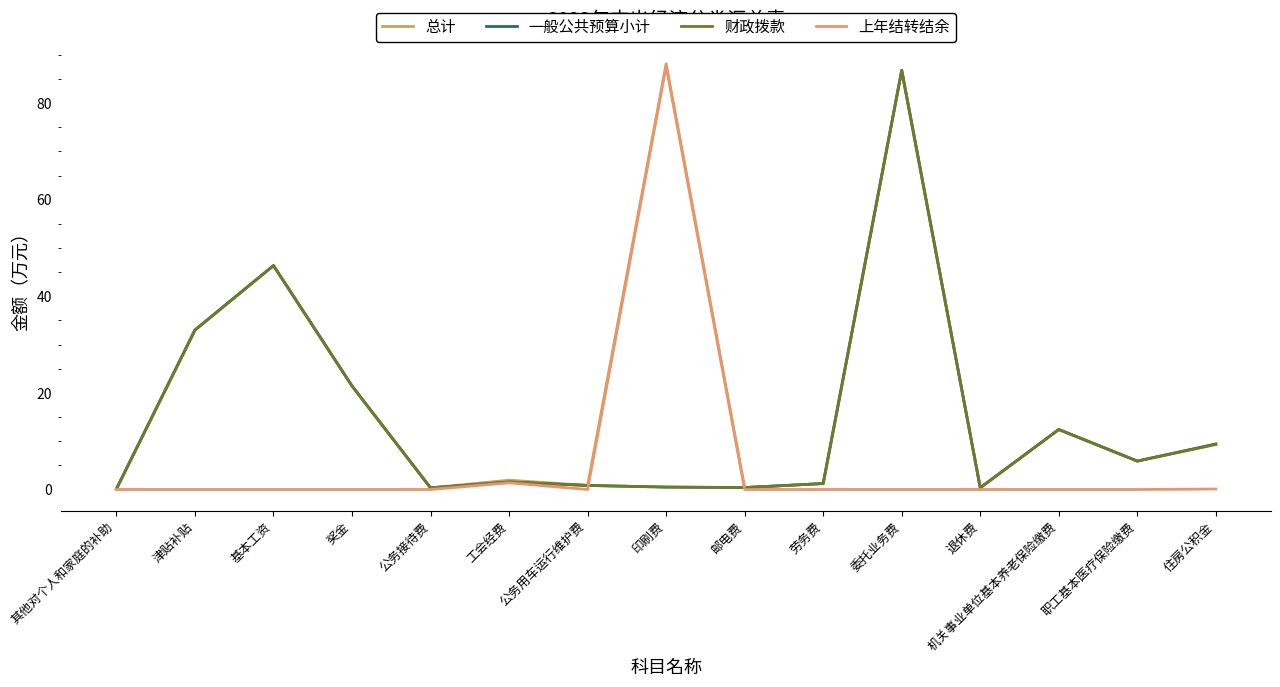

The value of 一般公共预算小计 at 基本工资 is 17.0. True or false?

False